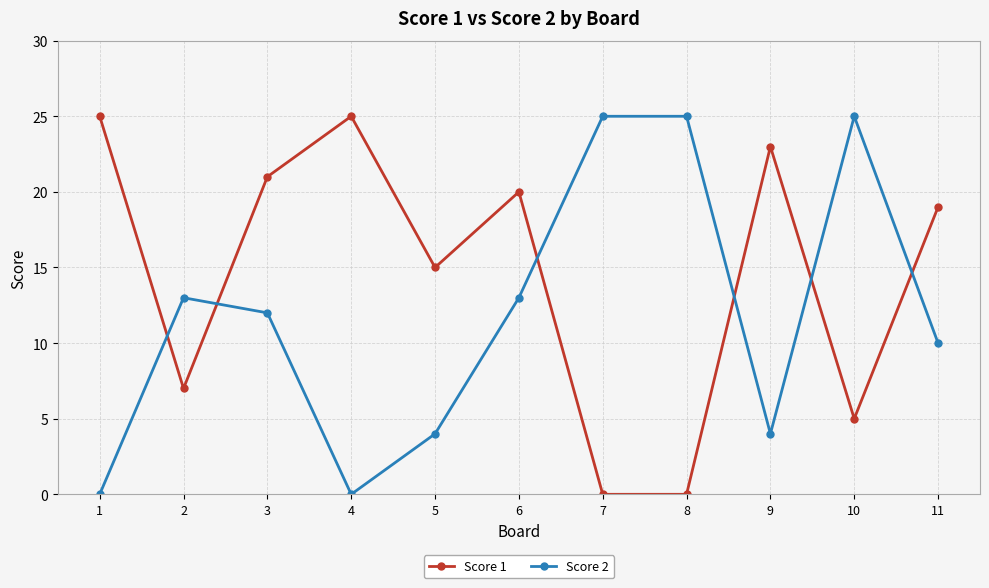

At which label does Score 2 first exceed 12?

2